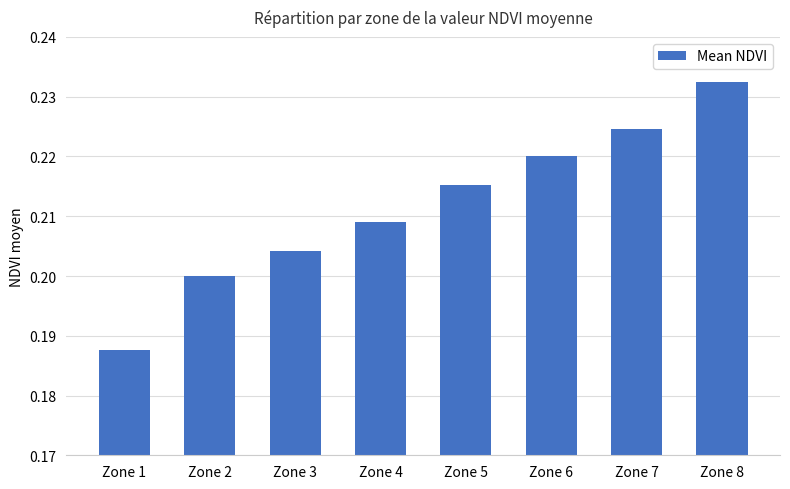

Are the bars horizontal?

No